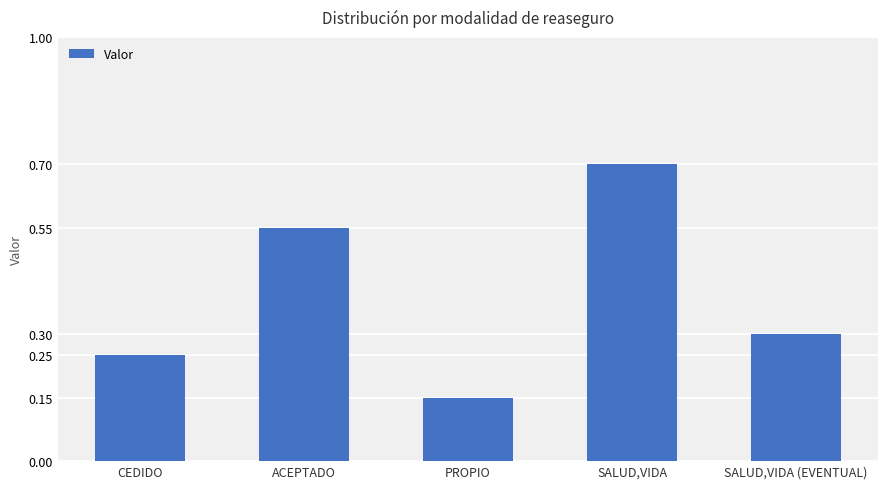

List the labels in order of value, largest first.

SALUD,VIDA, ACEPTADO, SALUD,VIDA (EVENTUAL), CEDIDO, PROPIO